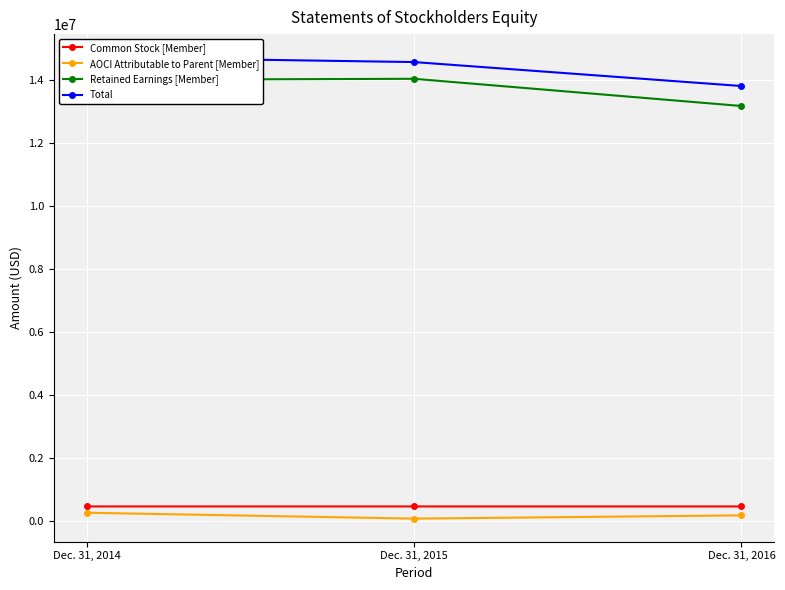

The value of Retained Earnings [Member] at Dec. 31, 2016 is 17798246. True or false?

False